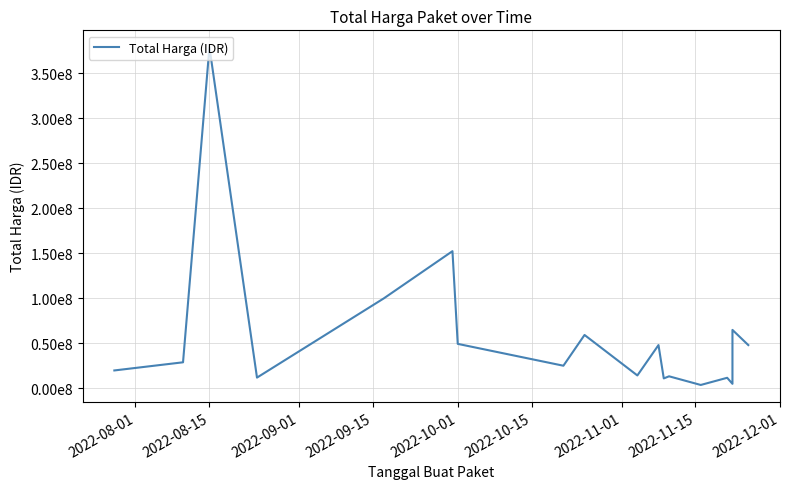

Is it true that the value at 10 is 22921731?

False